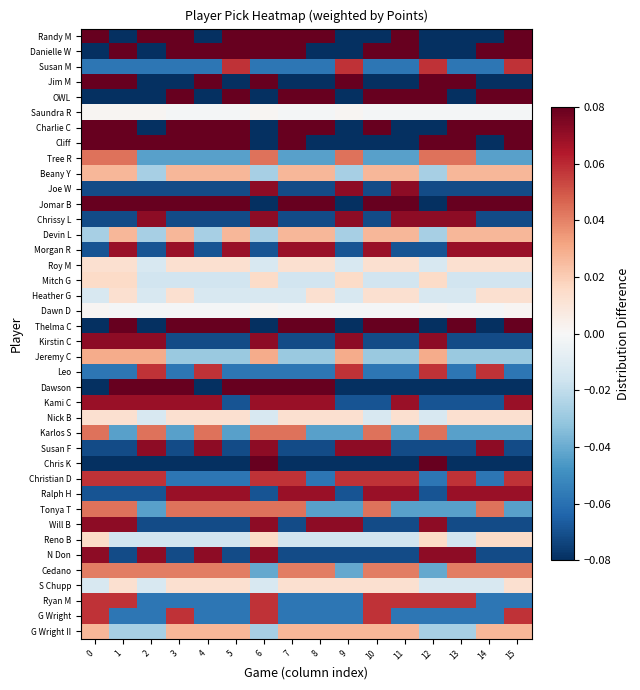

Reading left to right, transcribe all the data shown in this chart.

Randy M: 0=0.1	1=-0.1	2=0.1	3=0.1	4=-0.1	5=0.1	6=0.1	7=0.1	8=0.1	9=-0.1	10=-0.1	11=0.1	12=-0.1	13=-0.1	14=-0.1	15=0.1
Danielle W: 0=-0.2	1=0.2	2=-0.2	3=0.2	4=0.2	5=0.2	6=0.2	7=0.2	8=-0.2	9=-0.2	10=0.2	11=0.2	12=-0.2	13=-0.2	14=0.2	15=0.2
Susan M: 0=-0.1	1=-0.1	2=-0.1	3=-0.1	4=-0.1	5=0.1	6=-0.1	7=-0.1	8=-0.1	9=0.1	10=-0.1	11=-0.1	12=0.1	13=-0.1	14=-0.1	15=0.1
Jim M: 0=0.1	1=0.1	2=-0.1	3=-0.1	4=0.1	5=-0.1	6=0.1	7=-0.1	8=-0.1	9=0.1	10=-0.1	11=-0.1	12=0.1	13=0.1	14=-0.1	15=-0.1
OWL: 0=-0.1	1=-0.1	2=-0.1	3=0.1	4=-0.1	5=0.1	6=-0.1	7=0.1	8=0.1	9=-0.1	10=0.1	11=0.1	12=0.1	13=-0.1	14=0.1	15=0.1
Saundra R: 0=0.0	1=0.0	2=0.0	3=-0.0	4=-0.0	5=-0.0	6=0.0	7=-0.0	8=-0.0	9=0.0	10=-0.0	11=-0.0	12=-0.0	13=-0.0	14=-0.0	15=-0.0
Charlie C: 0=0.1	1=0.1	2=-0.1	3=0.1	4=0.1	5=0.1	6=-0.1	7=0.1	8=0.1	9=-0.1	10=0.1	11=-0.1	12=-0.1	13=0.1	14=0.1	15=0.1
Cliff: 0=0.2	1=0.2	2=0.2	3=0.2	4=0.2	5=0.2	6=-0.2	7=0.2	8=-0.2	9=-0.2	10=-0.2	11=-0.2	12=0.2	13=0.2	14=-0.2	15=0.2
Tree R: 0=0.0	1=0.0	2=-0.0	3=-0.0	4=-0.0	5=-0.0	6=0.0	7=-0.0	8=-0.0	9=0.0	10=-0.0	11=-0.0	12=0.0	13=0.0	14=-0.0	15=-0.0
Beany Y: 0=0.0	1=0.0	2=-0.0	3=0.0	4=0.0	5=0.0	6=-0.0	7=0.0	8=0.0	9=-0.0	10=0.0	11=0.0	12=-0.0	13=0.0	14=0.0	15=0.0
Joe W: 0=-0.1	1=-0.1	2=-0.1	3=-0.1	4=-0.1	5=-0.1	6=0.1	7=-0.1	8=-0.1	9=0.1	10=-0.1	11=0.1	12=-0.1	13=-0.1	14=-0.1	15=-0.1
Jomar B: 0=0.1	1=0.1	2=0.1	3=0.1	4=0.1	5=0.1	6=-0.1	7=0.1	8=0.1	9=-0.1	10=0.1	11=0.1	12=-0.1	13=0.1	14=0.1	15=0.1
Chrissy L: 0=-0.1	1=-0.1	2=0.1	3=-0.1	4=-0.1	5=-0.1	6=0.1	7=-0.1	8=-0.1	9=0.1	10=-0.1	11=0.1	12=0.1	13=0.1	14=-0.1	15=-0.1
Devin L: 0=-0.0	1=0.0	2=-0.0	3=0.0	4=-0.0	5=0.0	6=-0.0	7=0.0	8=0.0	9=-0.0	10=0.0	11=0.0	12=-0.0	13=0.0	14=0.0	15=0.0
Morgan R: 0=-0.1	1=0.1	2=-0.1	3=0.1	4=-0.1	5=0.1	6=-0.1	7=0.1	8=0.1	9=-0.1	10=0.1	11=-0.1	12=-0.1	13=0.1	14=0.1	15=0.1
Roy M: 0=0.0	1=0.0	2=-0.0	3=0.0	4=0.0	5=0.0	6=-0.0	7=0.0	8=0.0	9=-0.0	10=0.0	11=0.0	12=-0.0	13=0.0	14=0.0	15=0.0
Mitch G: 0=0.0	1=0.0	2=-0.0	3=-0.0	4=-0.0	5=-0.0	6=0.0	7=-0.0	8=-0.0	9=0.0	10=-0.0	11=-0.0	12=0.0	13=-0.0	14=-0.0	15=-0.0
Heather G: 0=-0.0	1=0.0	2=-0.0	3=0.0	4=-0.0	5=-0.0	6=-0.0	7=-0.0	8=0.0	9=-0.0	10=0.0	11=0.0	12=-0.0	13=-0.0	14=0.0	15=0.0
Dawn D: 0=0.0	1=-0.0	2=-0.0	3=-0.0	4=-0.0	5=-0.0	6=0.0	7=-0.0	8=-0.0	9=-0.0	10=-0.0	11=-0.0	12=0.0	13=-0.0	14=-0.0	15=0.0
Thelma C: 0=-0.2	1=0.2	2=-0.2	3=0.2	4=0.2	5=0.2	6=-0.2	7=0.2	8=0.2	9=-0.2	10=0.2	11=0.2	12=-0.2	13=0.2	14=-0.2	15=0.2
Kirstin C: 0=0.1	1=0.1	2=0.1	3=-0.1	4=-0.1	5=-0.1	6=0.1	7=-0.1	8=-0.1	9=0.1	10=-0.1	11=-0.1	12=0.1	13=-0.1	14=-0.1	15=-0.1
Jeremy C: 0=0.0	1=0.0	2=0.0	3=-0.0	4=-0.0	5=-0.0	6=0.0	7=-0.0	8=-0.0	9=0.0	10=-0.0	11=-0.0	12=0.0	13=-0.0	14=-0.0	15=-0.0
Leo: 0=-0.1	1=-0.1	2=0.1	3=-0.1	4=0.1	5=-0.1	6=-0.1	7=-0.1	8=-0.1	9=0.1	10=-0.1	11=-0.1	12=0.1	13=-0.1	14=0.1	15=-0.1
Dawson: 0=-0.1	1=0.1	2=0.1	3=0.1	4=-0.1	5=0.1	6=0.1	7=0.1	8=0.1	9=-0.1	10=-0.1	11=-0.1	12=-0.1	13=-0.1	14=-0.1	15=-0.1
Kami C: 0=0.1	1=0.1	2=0.1	3=0.1	4=0.1	5=-0.1	6=0.1	7=0.1	8=0.1	9=-0.1	10=-0.1	11=0.1	12=-0.1	13=-0.1	14=-0.1	15=0.1
Nick B: 0=0.0	1=0.0	2=-0.0	3=0.0	4=0.0	5=0.0	6=-0.0	7=0.0	8=0.0	9=0.0	10=-0.0	11=0.0	12=-0.0	13=0.0	14=0.0	15=0.0
Karlos S: 0=0.0	1=-0.0	2=0.0	3=-0.0	4=0.0	5=-0.0	6=0.0	7=0.0	8=-0.0	9=-0.0	10=0.0	11=-0.0	12=0.0	13=-0.0	14=-0.0	15=-0.0
Susan F: 0=-0.1	1=-0.1	2=0.1	3=-0.1	4=0.1	5=-0.1	6=0.1	7=-0.1	8=-0.1	9=0.1	10=0.1	11=-0.1	12=-0.1	13=-0.1	14=0.1	15=-0.1
Chris K: 0=-0.1	1=-0.1	2=-0.1	3=-0.1	4=-0.1	5=-0.1	6=0.1	7=-0.1	8=-0.1	9=-0.1	10=-0.1	11=-0.1	12=0.1	13=-0.1	14=-0.1	15=-0.1
Christian D: 0=0.1	1=0.1	2=0.1	3=-0.1	4=-0.1	5=-0.1	6=0.1	7=0.1	8=-0.1	9=0.1	10=0.1	11=0.1	12=-0.1	13=0.1	14=-0.1	15=0.1
Ralph H: 0=-0.1	1=-0.1	2=-0.1	3=0.1	4=0.1	5=0.1	6=-0.1	7=0.1	8=0.1	9=-0.1	10=0.1	11=0.1	12=-0.1	13=0.1	14=0.1	15=0.1
Tonya T: 0=0.0	1=0.0	2=-0.0	3=0.0	4=0.0	5=0.0	6=0.0	7=0.0	8=-0.0	9=-0.0	10=0.0	11=-0.0	12=-0.0	13=-0.0	14=0.0	15=-0.0
Will B: 0=0.1	1=0.1	2=-0.1	3=-0.1	4=-0.1	5=-0.1	6=0.1	7=-0.1	8=0.1	9=0.1	10=-0.1	11=-0.1	12=0.1	13=-0.1	14=-0.1	15=-0.1
Reno B: 0=0.0	1=-0.0	2=-0.0	3=-0.0	4=-0.0	5=-0.0	6=0.0	7=-0.0	8=-0.0	9=-0.0	10=-0.0	11=-0.0	12=0.0	13=-0.0	14=0.0	15=0.0
N Don: 0=0.1	1=-0.1	2=0.1	3=-0.1	4=0.1	5=-0.1	6=0.1	7=-0.1	8=-0.1	9=-0.1	10=-0.1	11=-0.1	12=0.1	13=0.1	14=-0.1	15=-0.1
Cedano: 0=0.0	1=0.0	2=0.0	3=0.0	4=0.0	5=0.0	6=-0.0	7=0.0	8=0.0	9=-0.0	10=0.0	11=0.0	12=-0.0	13=0.0	14=0.0	15=0.0
S Chupp: 0=-0.0	1=0.0	2=-0.0	3=0.0	4=0.0	5=0.0	6=-0.0	7=0.0	8=0.0	9=0.0	10=0.0	11=0.0	12=-0.0	13=-0.0	14=-0.0	15=0.0
Ryan M: 0=0.1	1=0.1	2=-0.1	3=-0.1	4=-0.1	5=-0.1	6=0.1	7=-0.1	8=-0.1	9=-0.1	10=0.1	11=0.1	12=0.1	13=0.1	14=-0.1	15=-0.1
G Wright: 0=0.1	1=-0.1	2=-0.1	3=0.1	4=-0.1	5=-0.1	6=0.1	7=-0.1	8=-0.1	9=-0.1	10=0.1	11=-0.1	12=-0.1	13=-0.1	14=-0.1	15=0.1
G Wright II: 0=0.0	1=-0.0	2=-0.0	3=0.0	4=0.0	5=0.0	6=-0.0	7=0.0	8=0.0	9=0.0	10=0.0	11=0.0	12=-0.0	13=-0.0	14=0.0	15=0.0